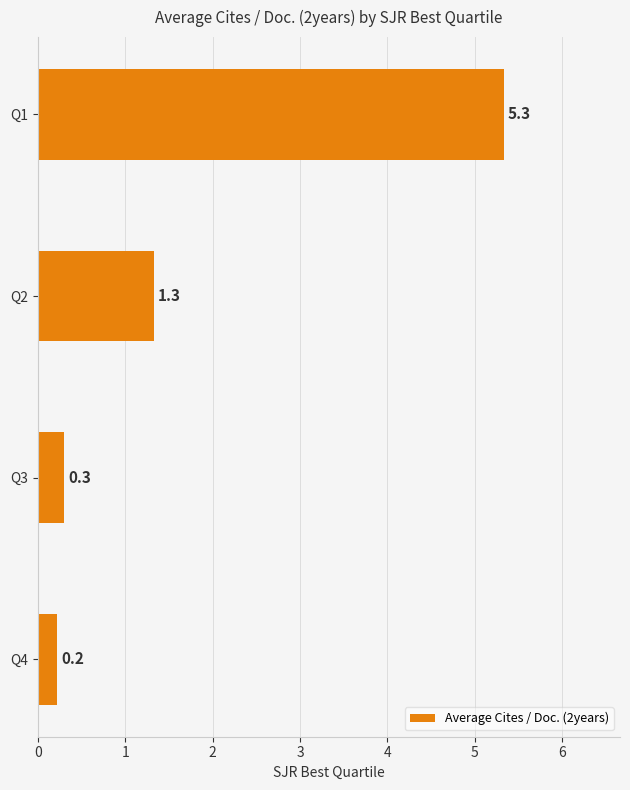

What is the value of the 2nd bar from the top?

1.3